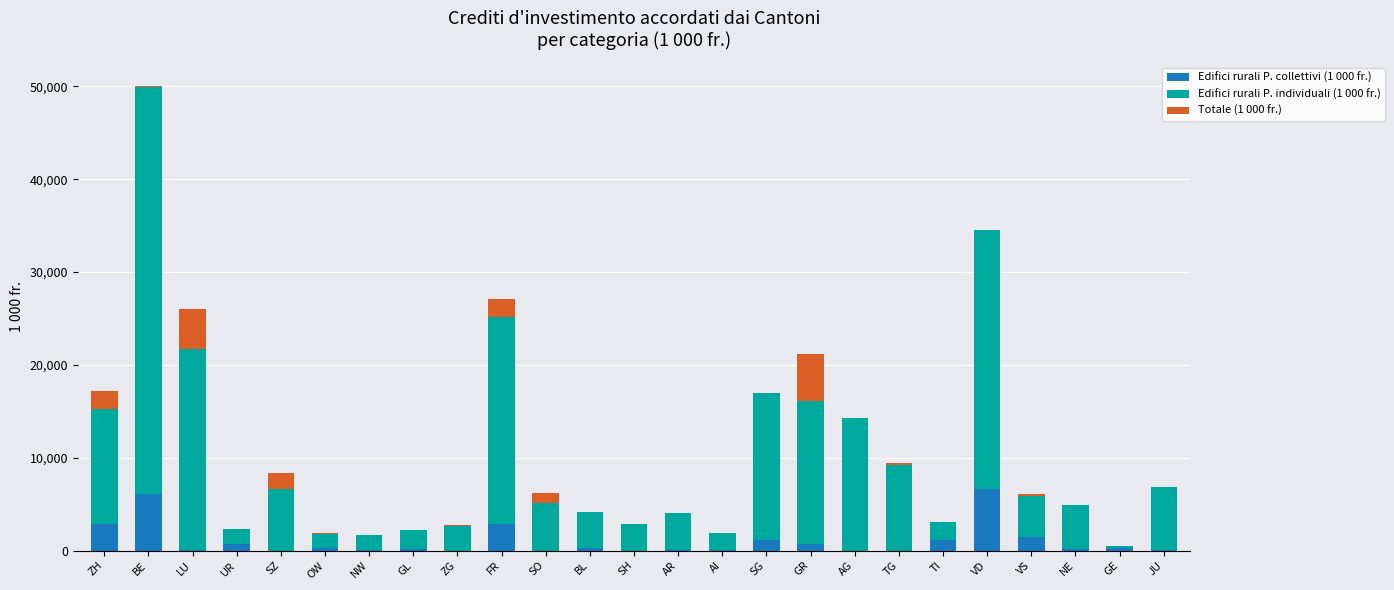

What is the approximate value of Edifici rurali P. collettivi (1 000 fr.) at NE?

207.6